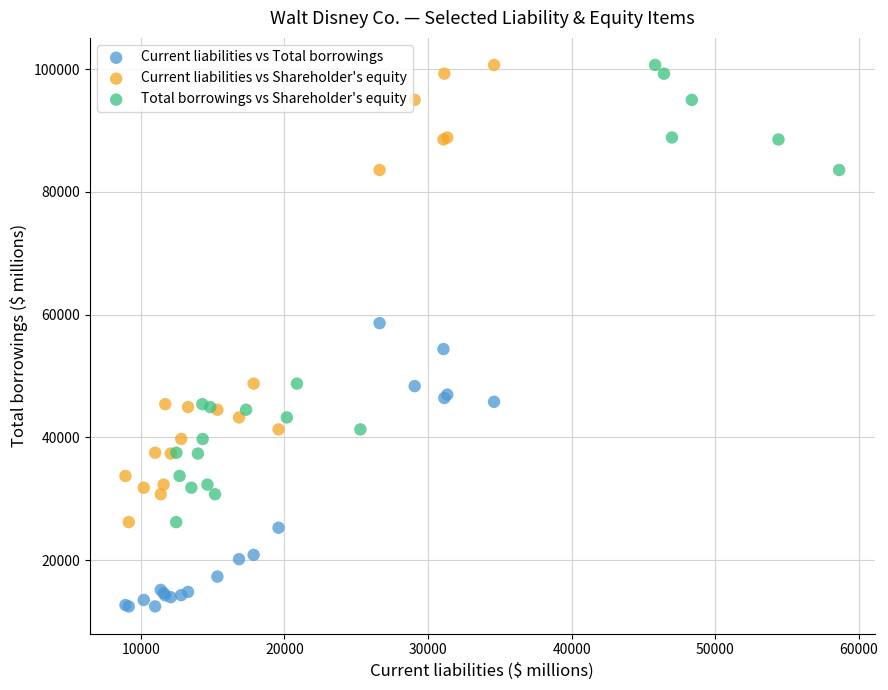

What are all the series names shown in the legend?

Current liabilities vs Total borrowings, Current liabilities vs Shareholder's equity, Total borrowings vs Shareholder's equity